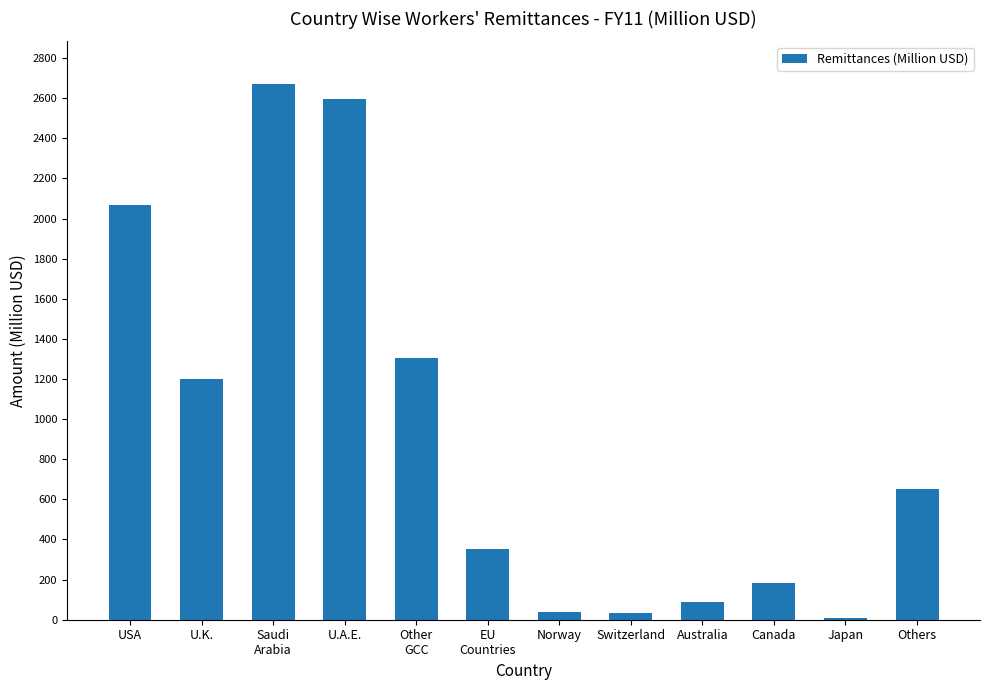

The value at Others is 1092.5. True or false?

False